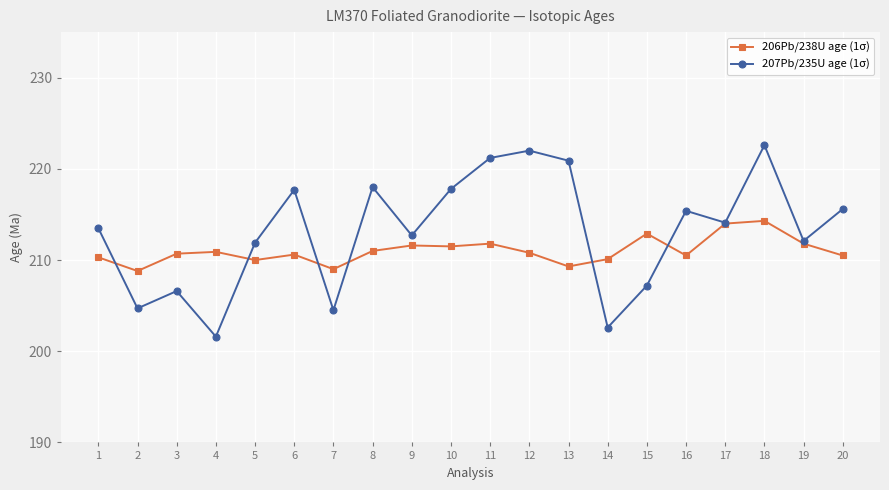

How many distinct data groups are displayed?

2